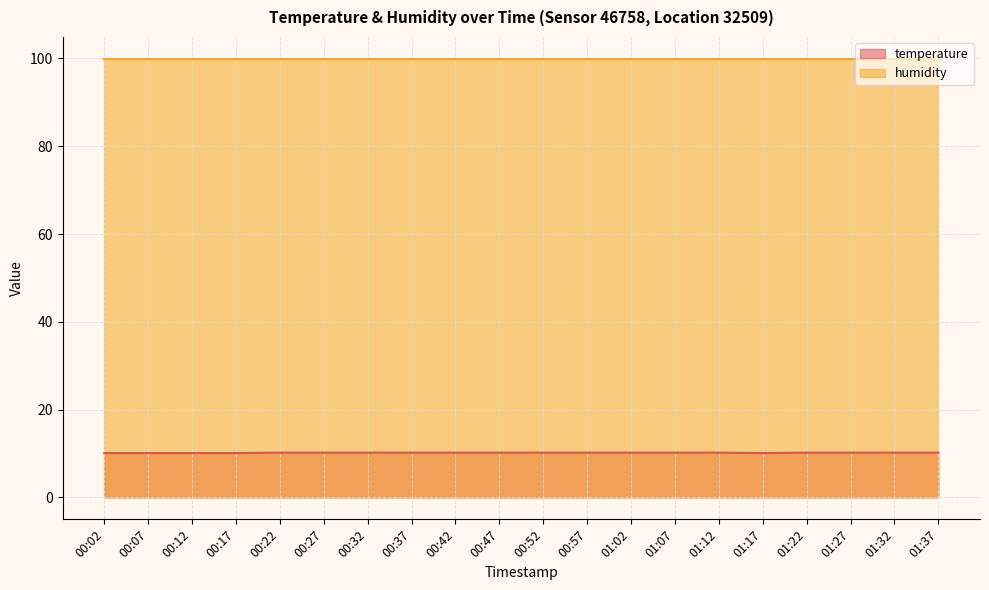

What is the sum of all values?

203.5